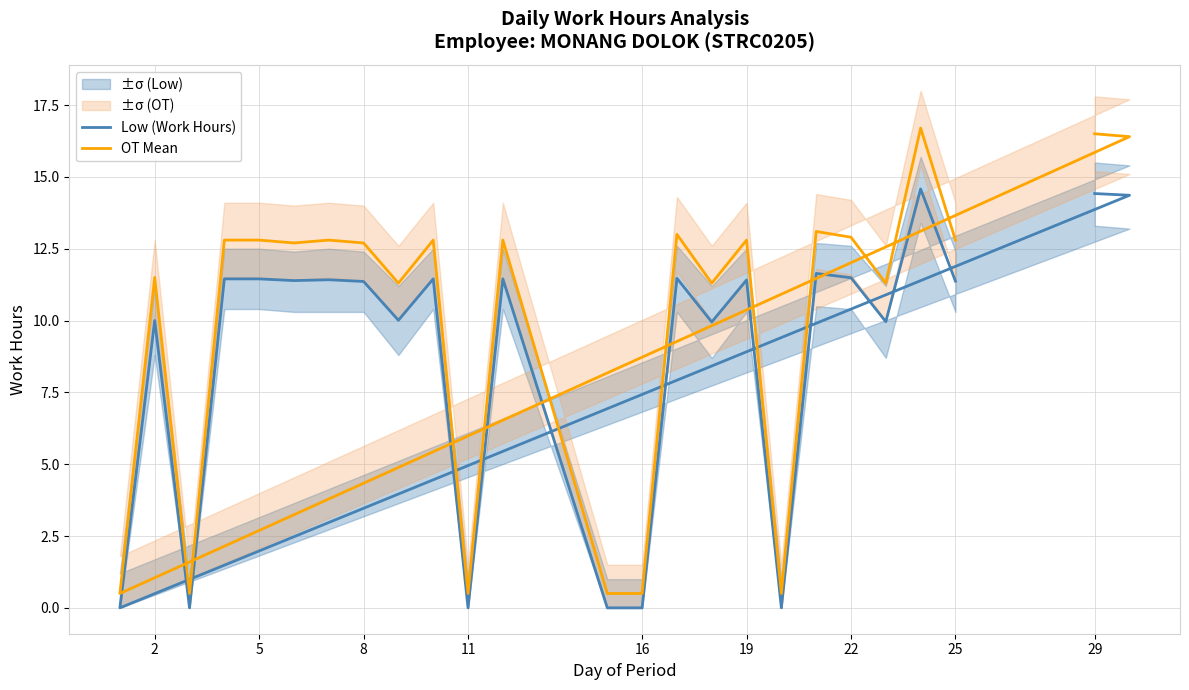

How many interior local peaks does the Low (Work Hours) series have?

8